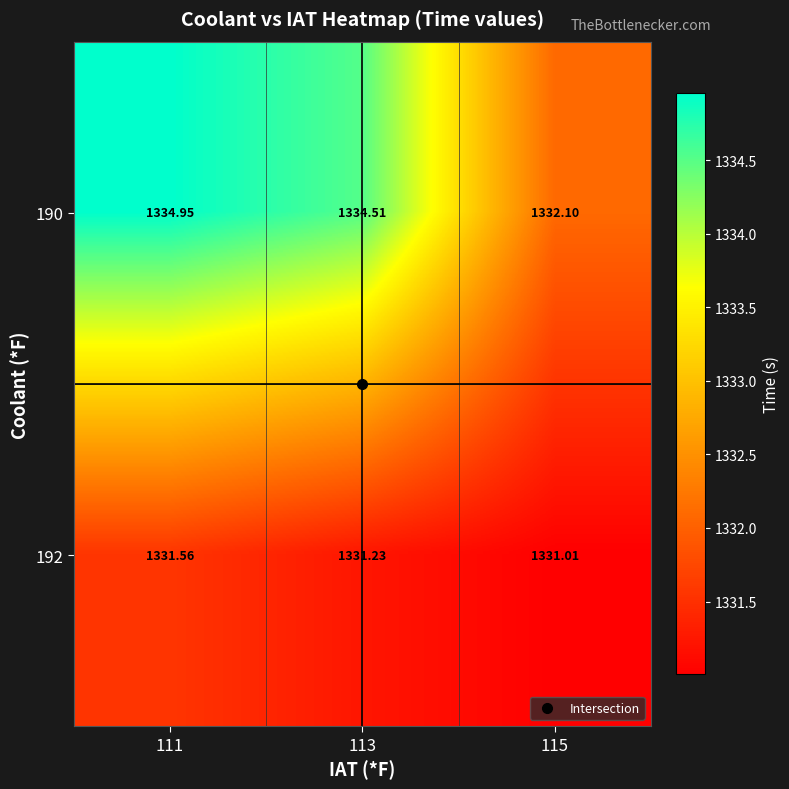

Is the value of 190 at 115 greater than the value of 192 at 111?

Yes